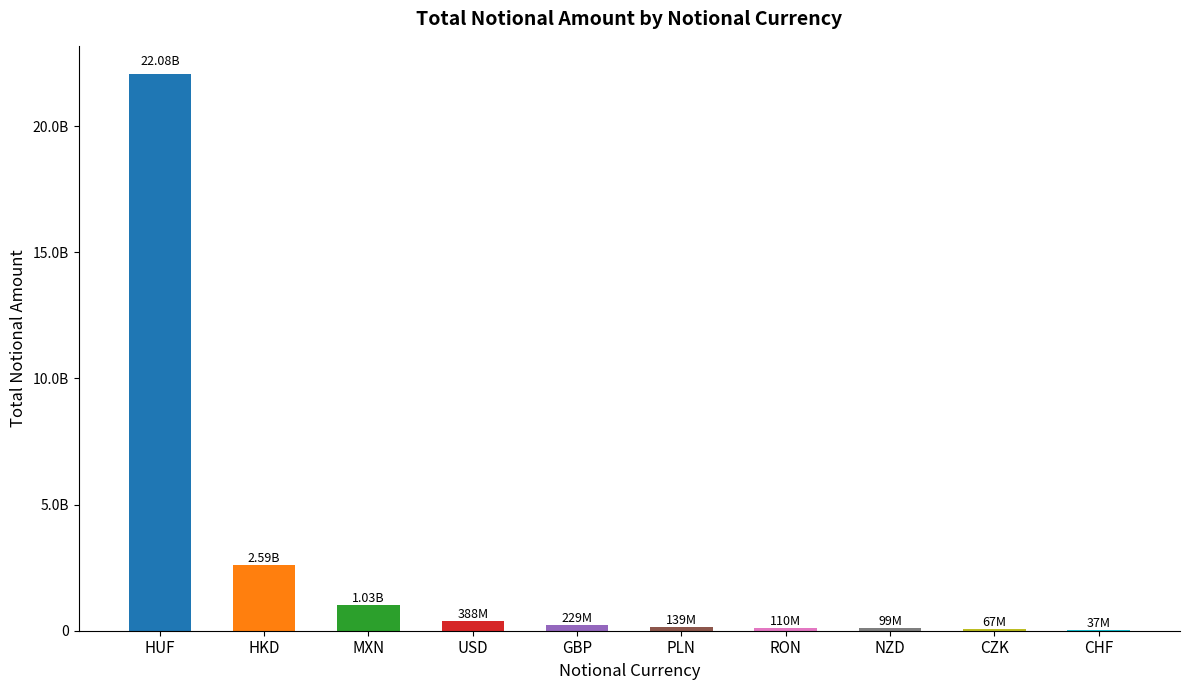

Are the bars horizontal?

No